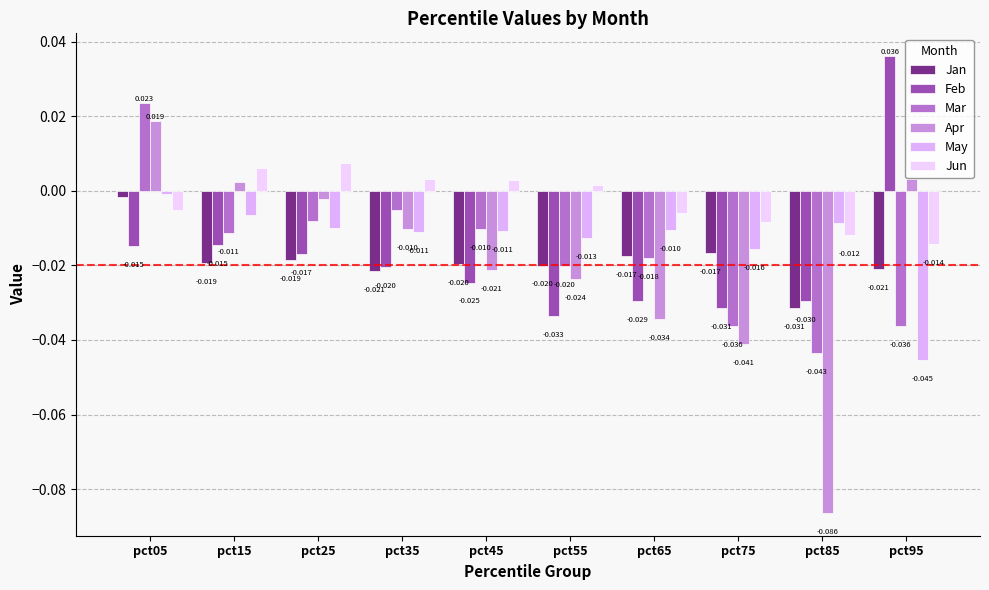

At how many categories does at least one series exceed 0?

7